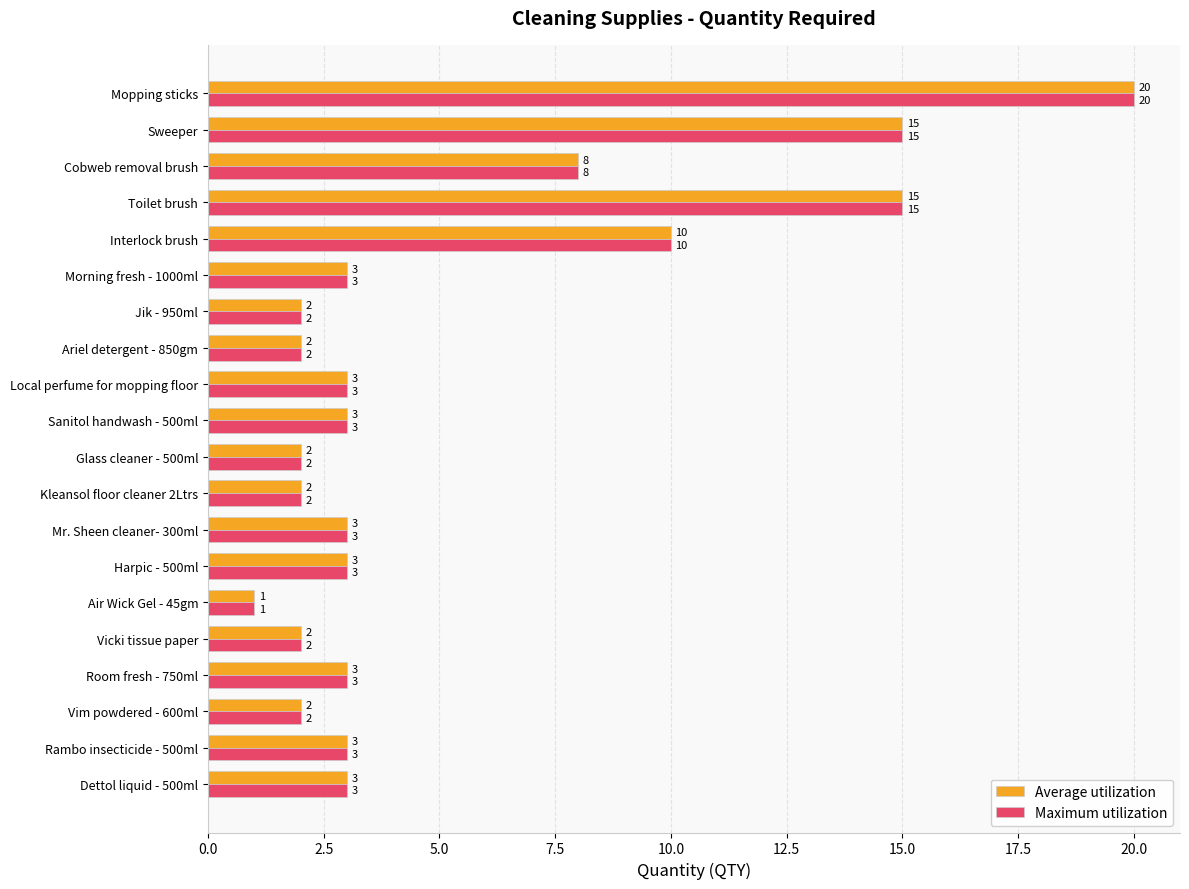

What is the difference between the Maximum utilization values at Mopping sticks and Rambo insecticide - 500ml?

17